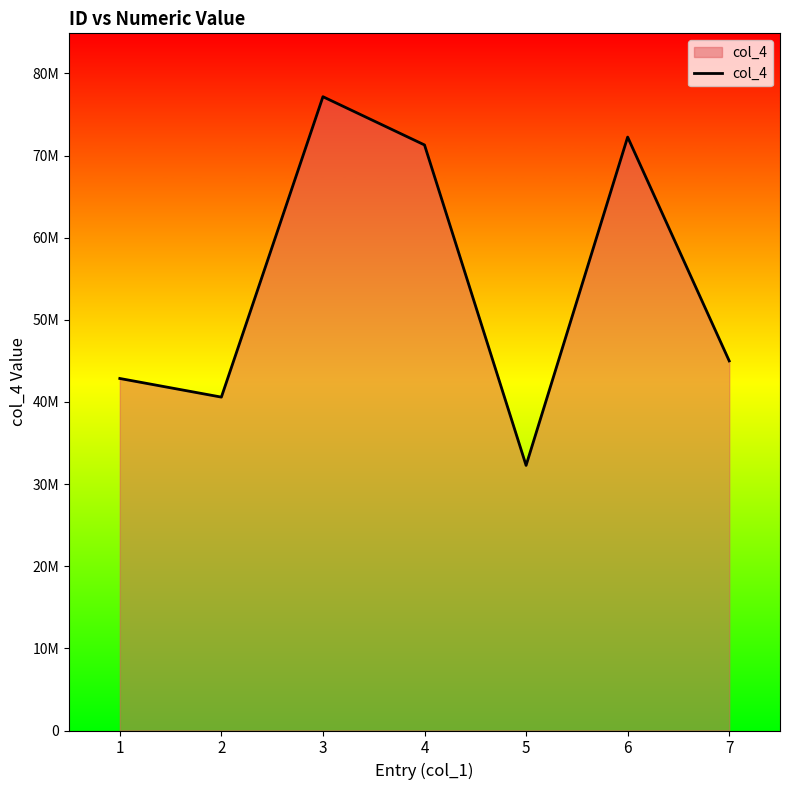

True or false: the data shows 71292577 at 4.

True